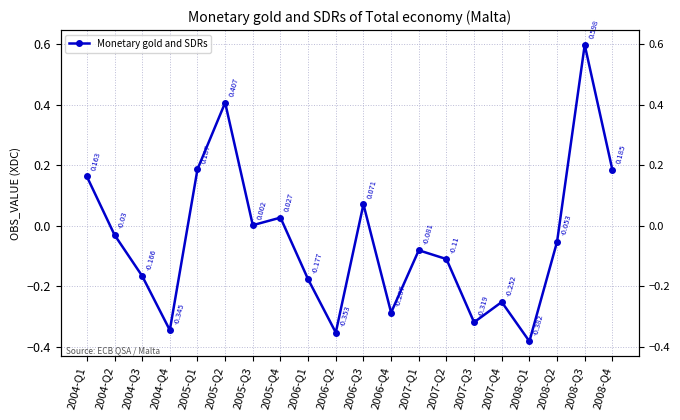

Is this an area chart (filled region under the line)?

No